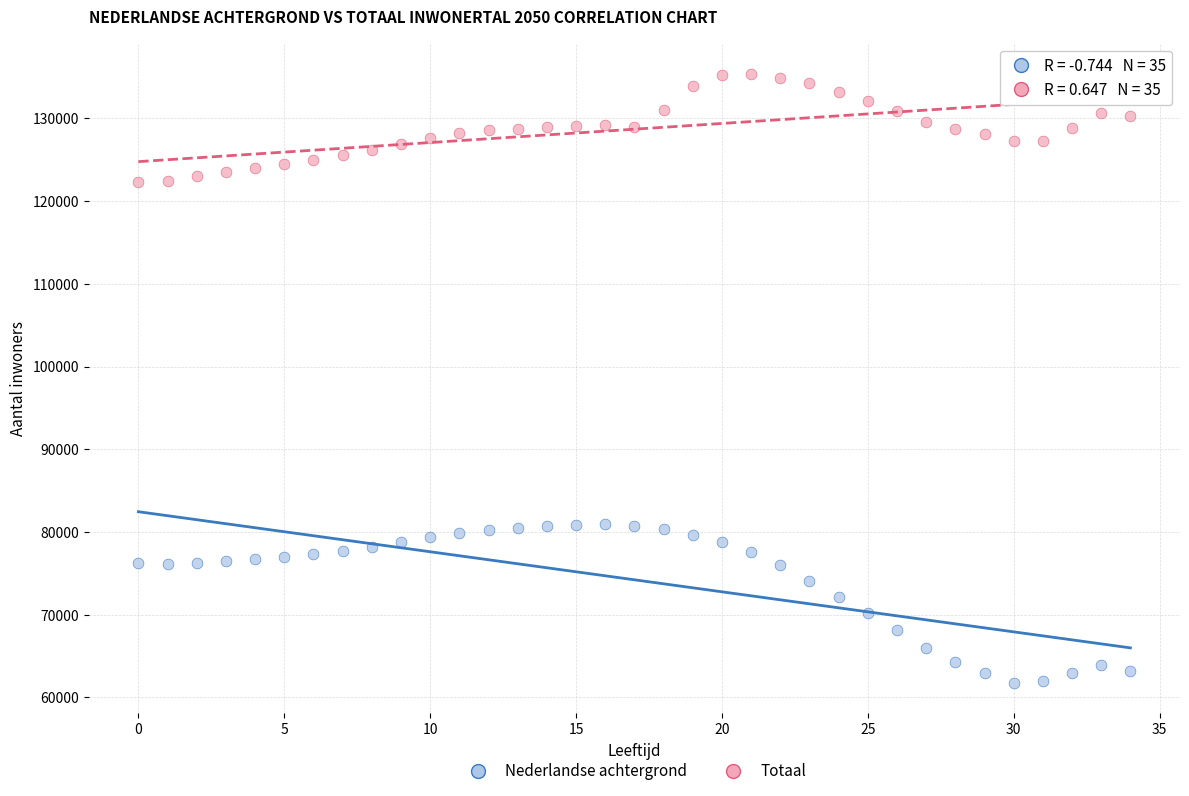

What are all the series names shown in the legend?

Nederlandse achtergrond, Totaal